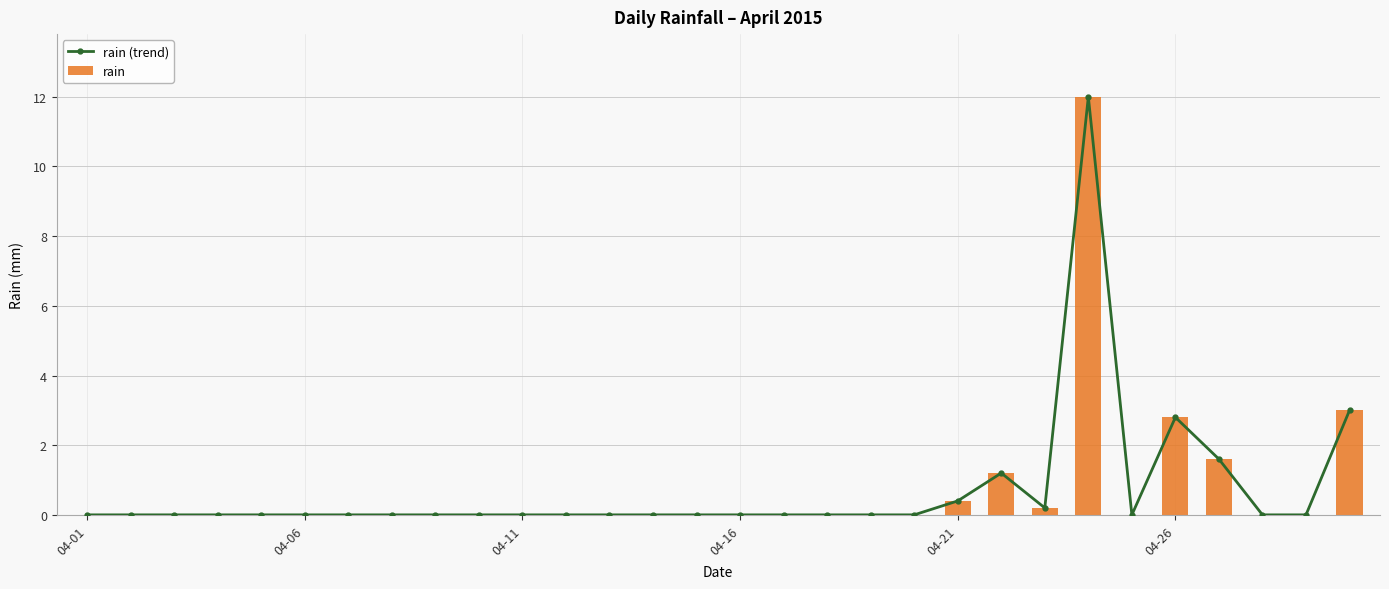

Reading right to left, extract all data points from this chart.

rain (trend): 3.0	0.0	0.0	1.6	2.8	0.0	12.0	0.2	1.2	0.4	0.0	0.0	0.0	0.0	0.0	0.0	0.0	0.0	0.0	0.0	0.0	0.0	0.0	0.0	0.0	0.0	0.0	0.0	0.0	0.0
rain: 3.0	0.0	0.0	1.6	2.8	0.0	12.0	0.2	1.2	0.4	0.0	0.0	0.0	0.0	0.0	0.0	0.0	0.0	0.0	0.0	0.0	0.0	0.0	0.0	0.0	0.0	0.0	0.0	0.0	0.0